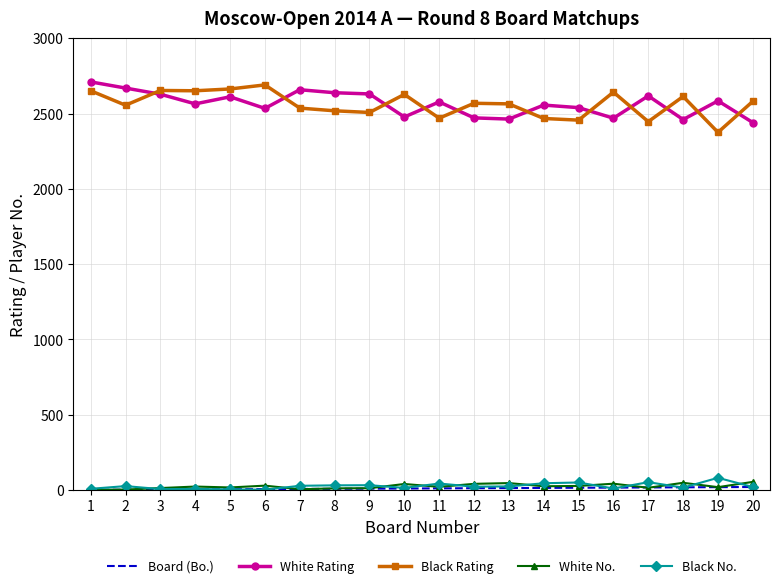

True or false: White No. and White Rating cross at least once.

False